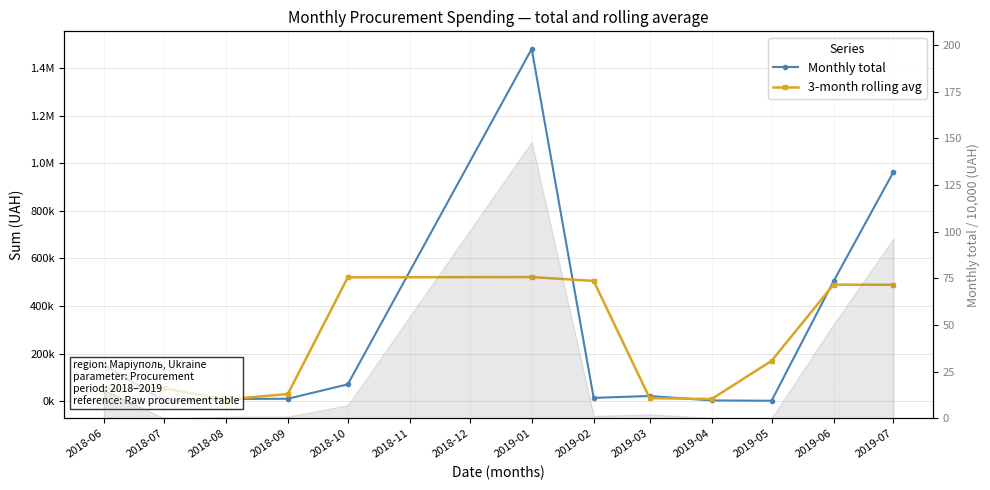

The value of 3-month rolling avg at 2018-08 is 10222.4. True or false?

False